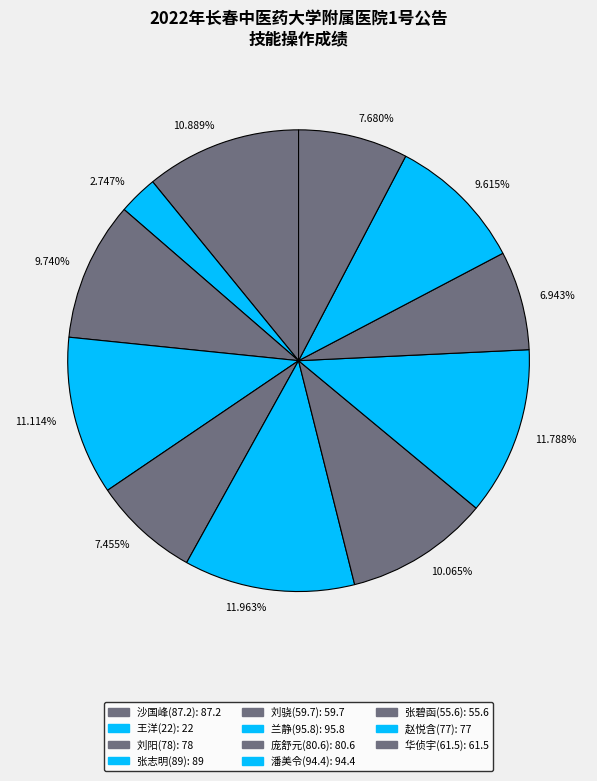

What is the ratio of the value at 9.615% to the value at 10.889%?

0.9